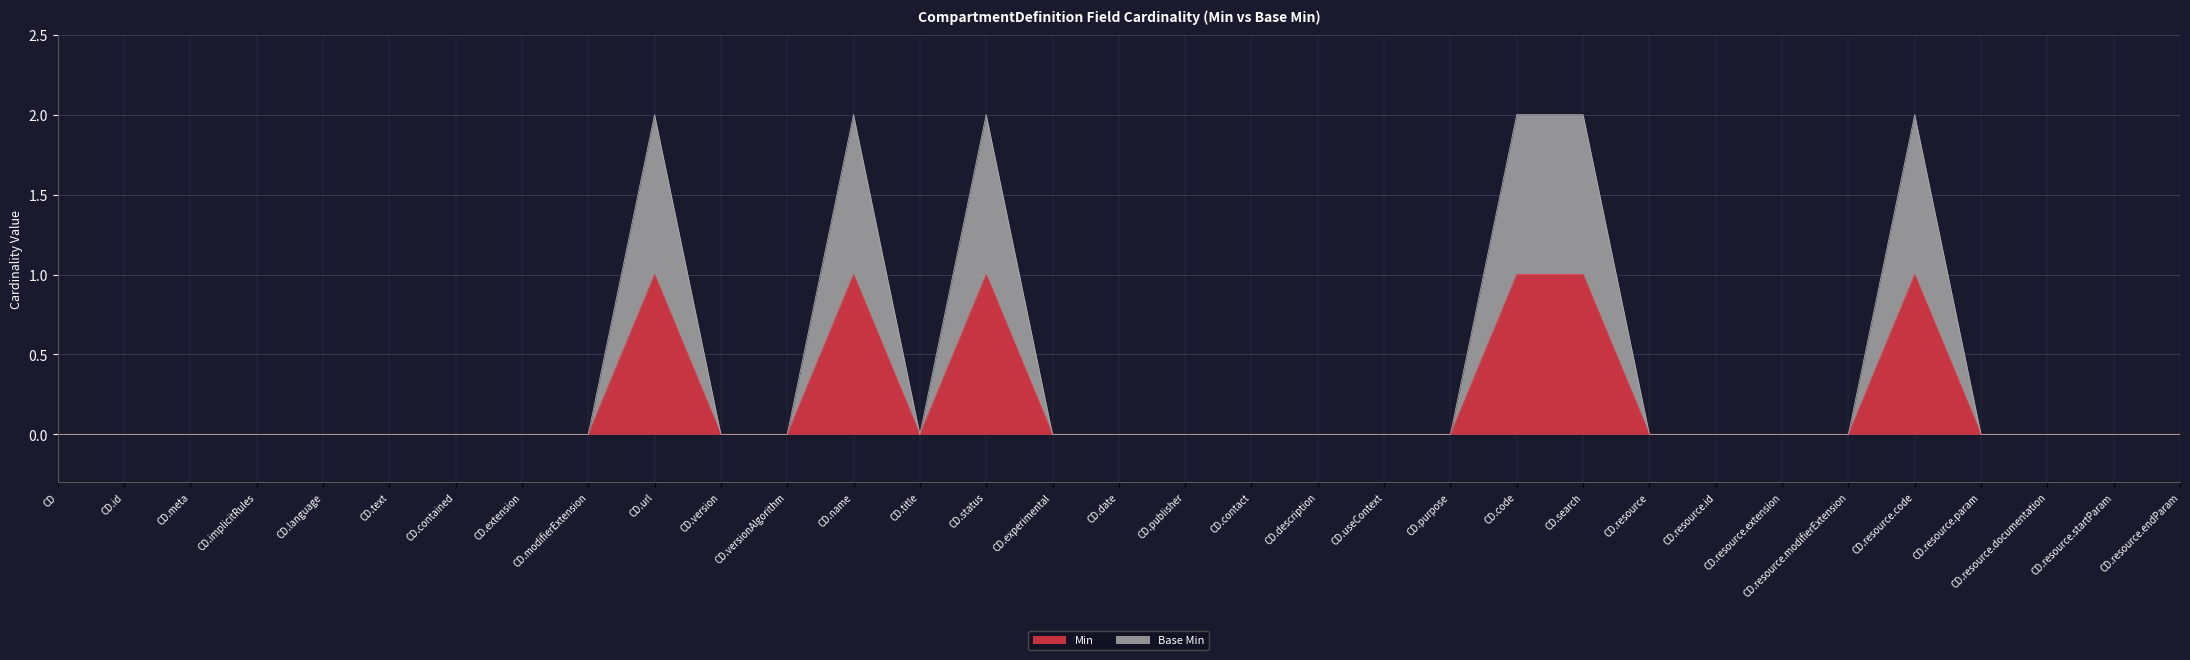

Does the chart have visible grid lines?

Yes